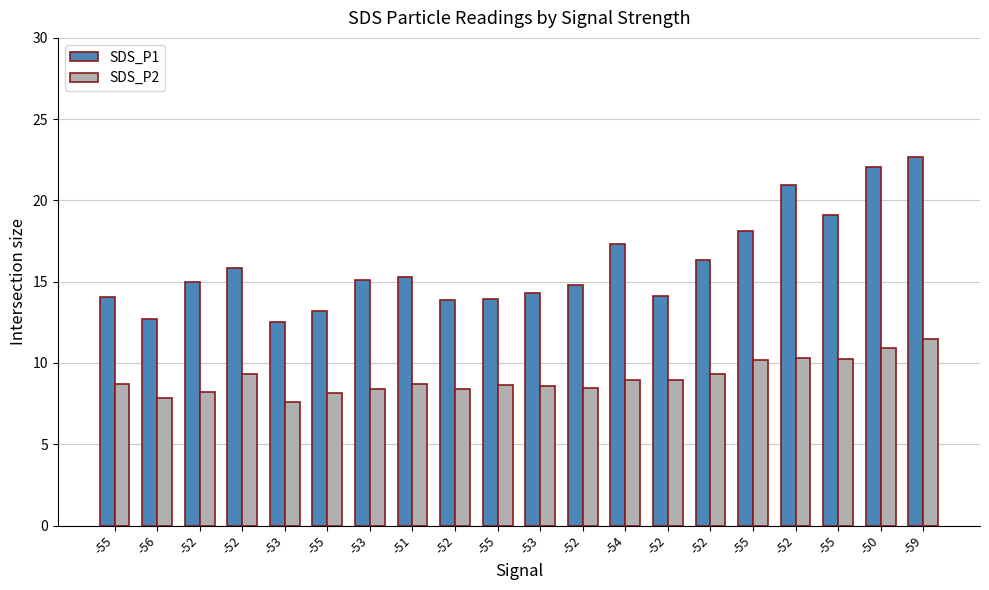

Count the number of data series in this chart.

2